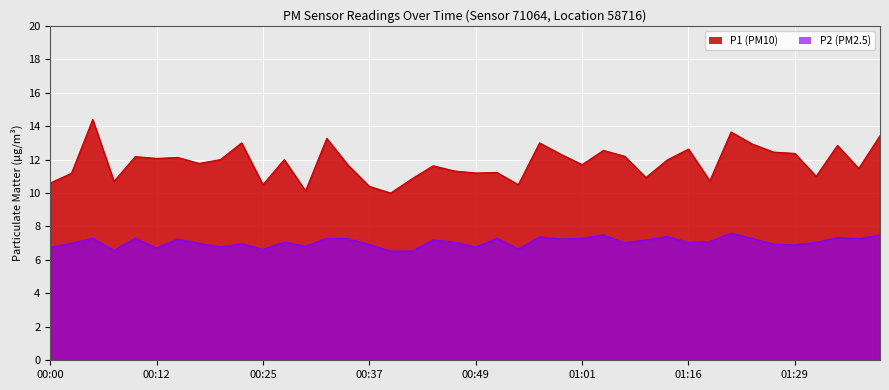

Count the number of categories in the chart.

40